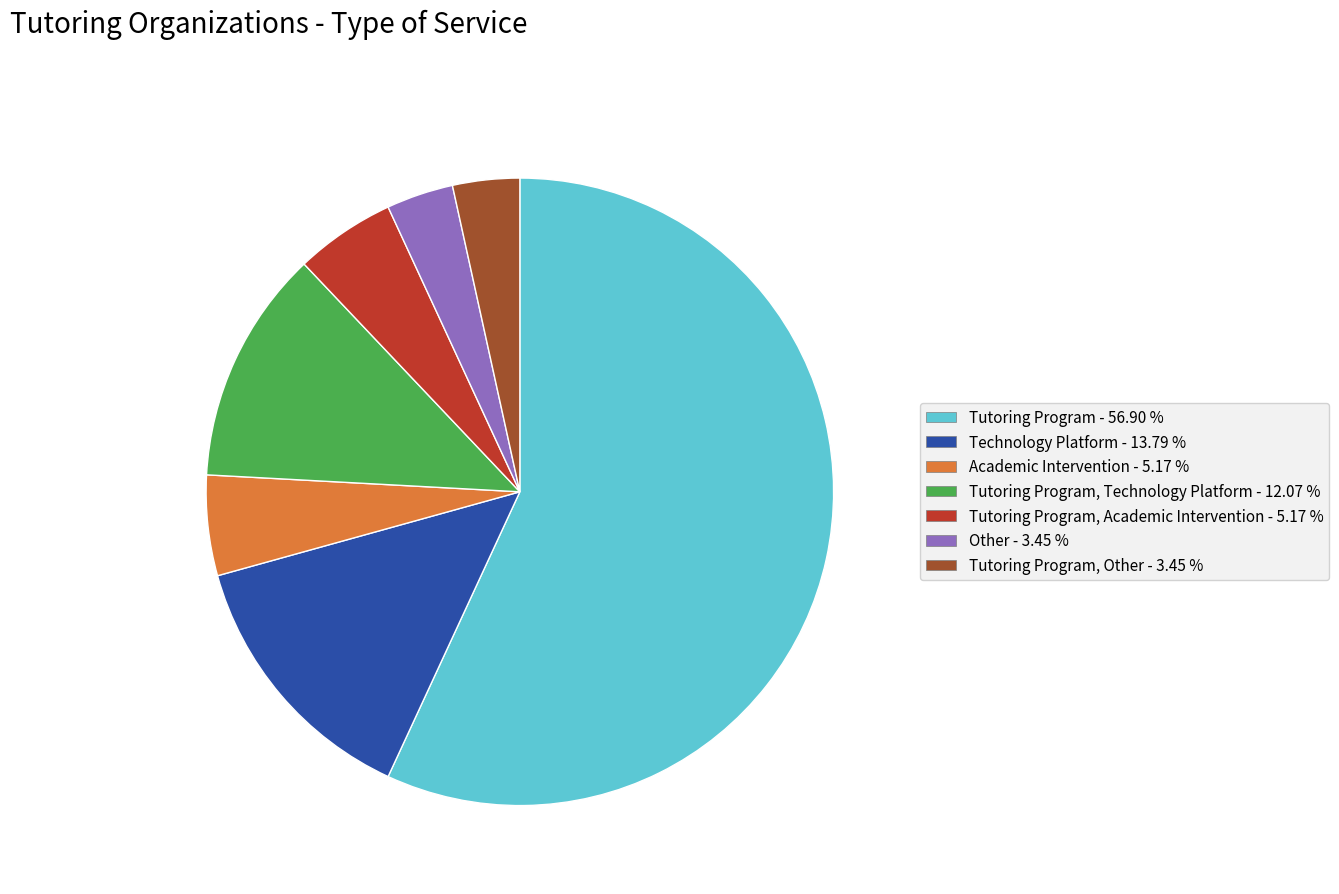

Does any single category account for the majority?

Yes